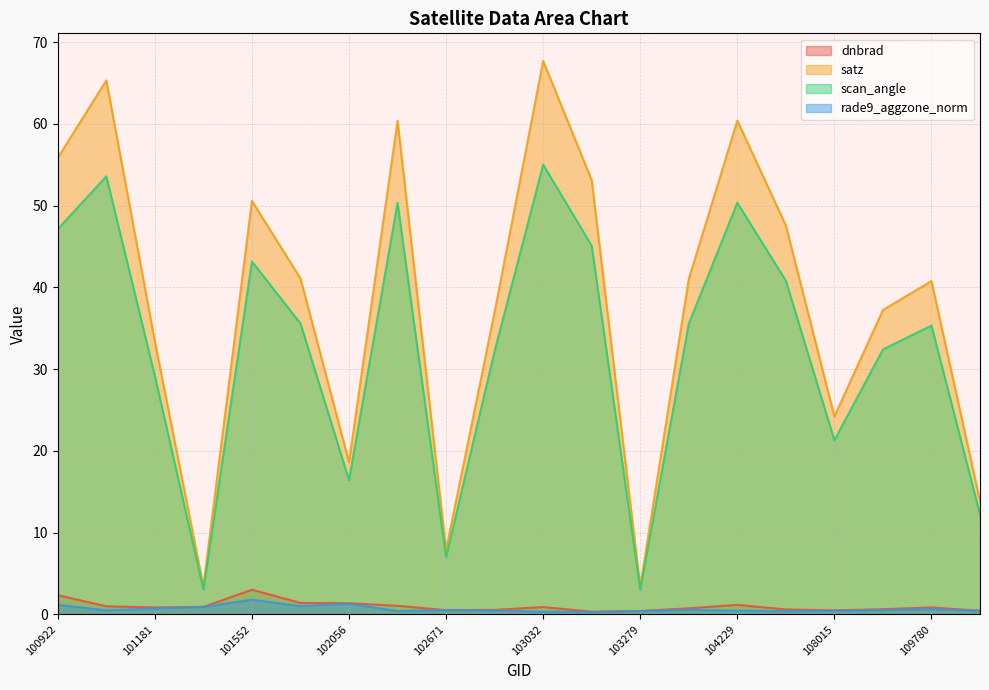

In dnbrad, how many points are lower than both neighbors (excluding endpoints)?

4